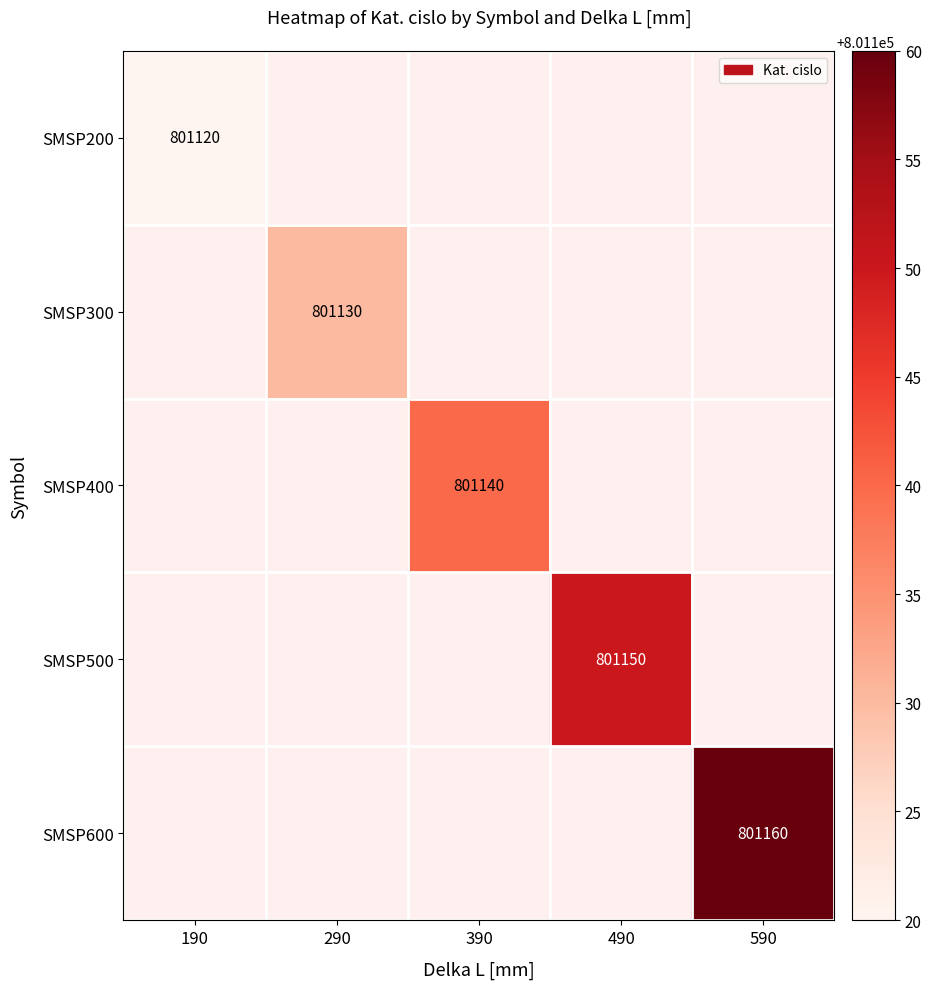

The SMSP300 series shows 801130 at 290. True or false?

True